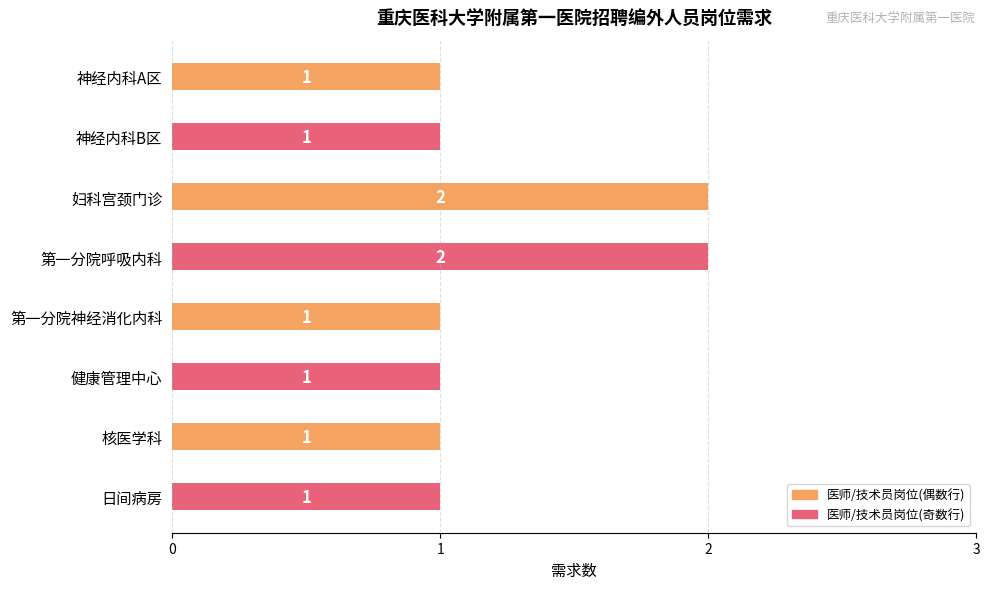

Reading top to bottom, transcribe all the data shown in this chart.

神经内科A区=1	神经内科B区=1	妇科宫颈门诊=2	第一分院呼吸内科=2	第一分院神经消化内科=1	健康管理中心=1	核医学科=1	日间病房=1